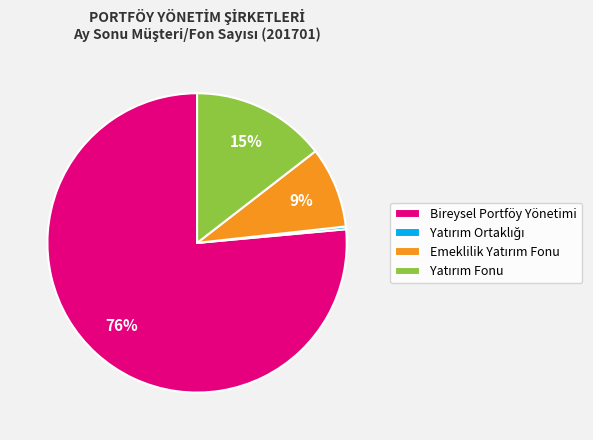

Is there any slice that represents more than half of the pie?

Yes